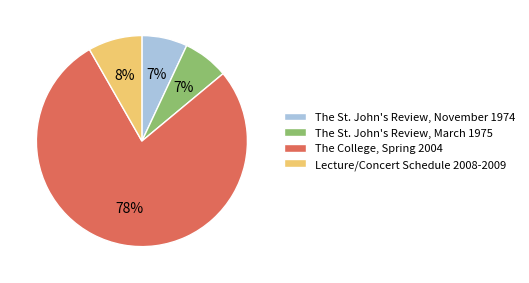

Between The College, Spring 2004 and The St. John's Review, November 1974, which is larger?

The College, Spring 2004